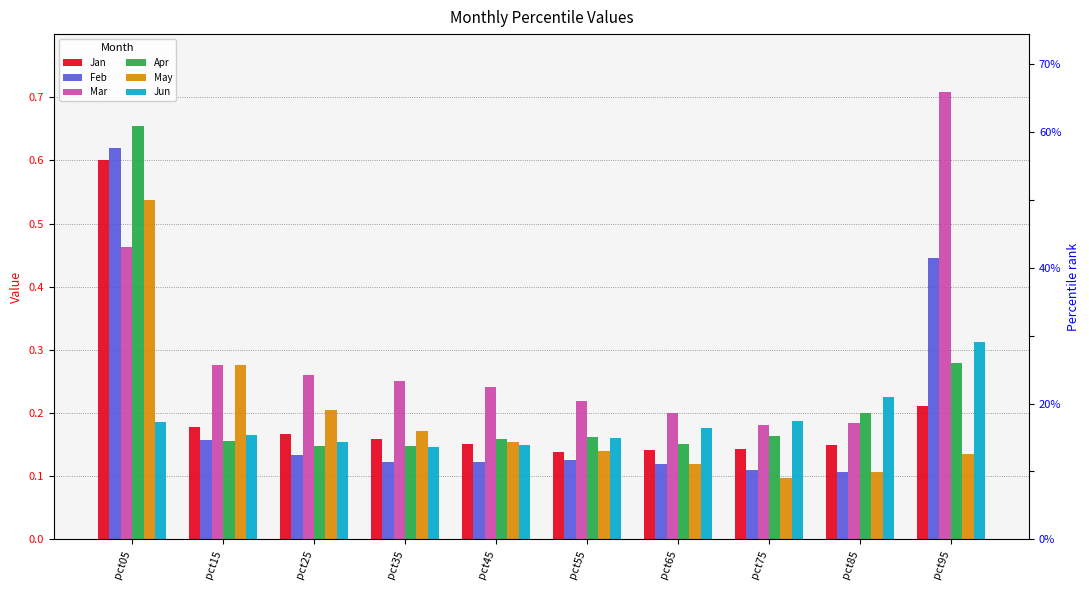

What are all the series names shown in the legend?

Jan, Feb, Mar, Apr, May, Jun